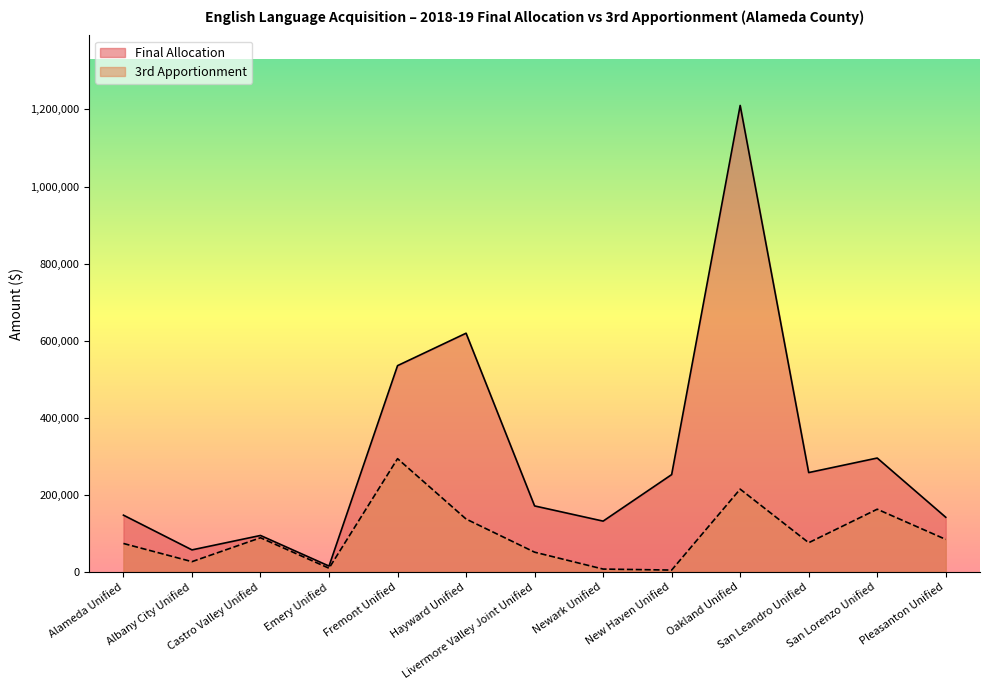

List the series in order of their peak value, highest first.

Final Allocation, 3rd Apportionment